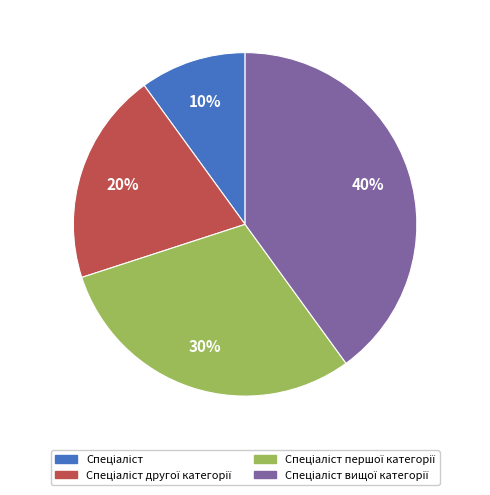

To the nearest percent, what is the difference between the largest and smallest slice percentages?

30%